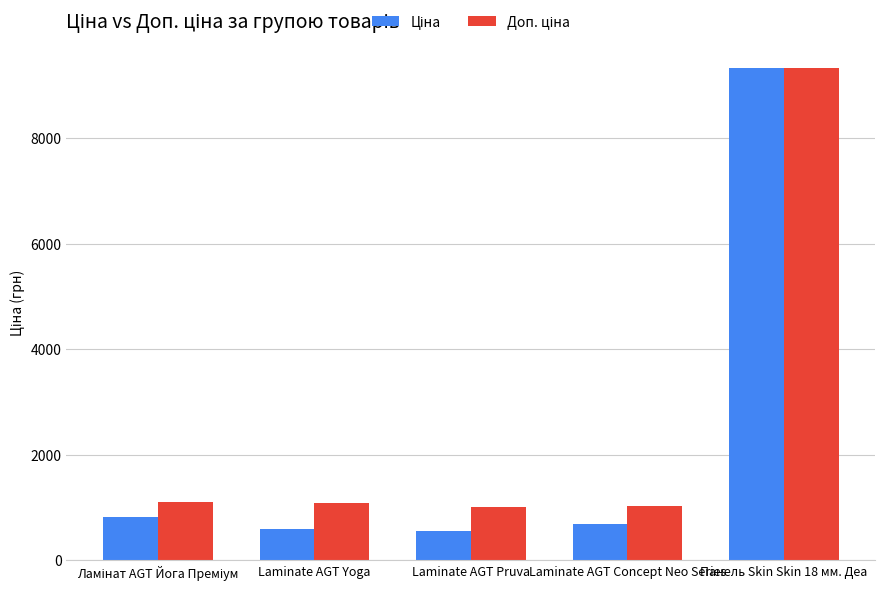

What is the label of the 1st bar from the right?

Панель Skin Skin 18 мм. Деа